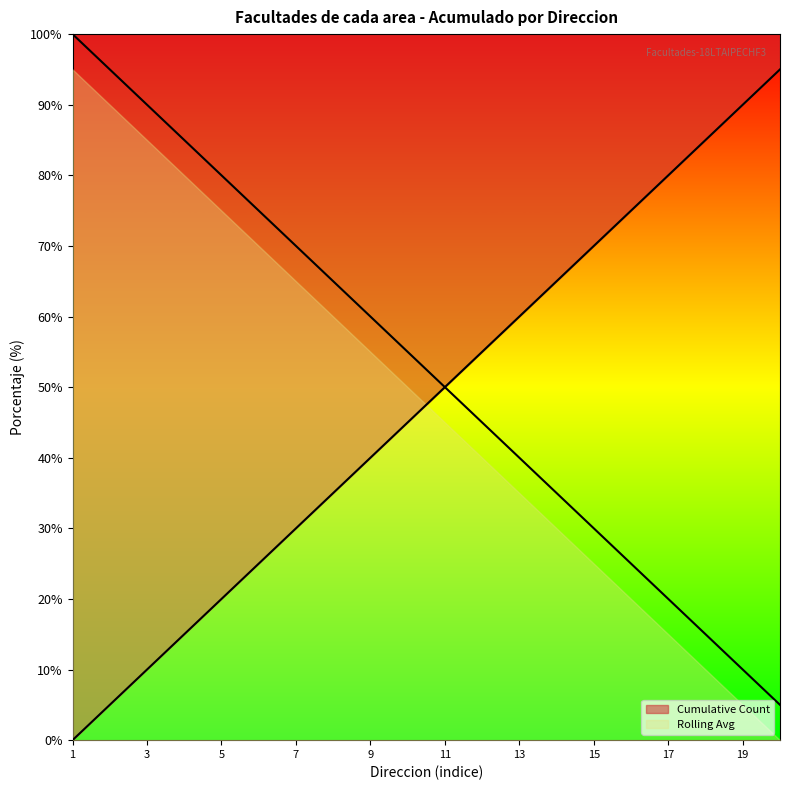

What are all the series names shown in the legend?

Cumulative Count, Rolling Avg